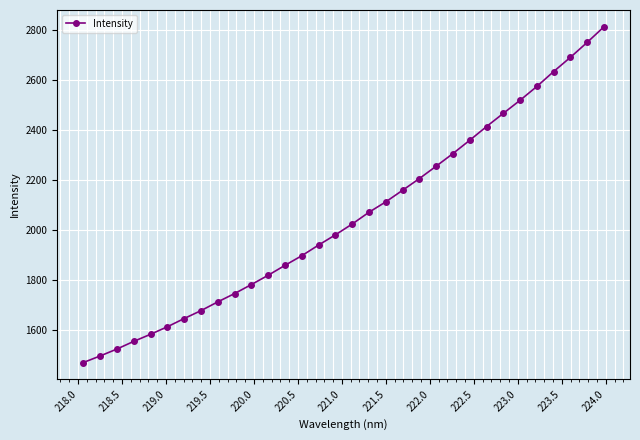

True or false: the data has more than 2 interior local peaks.

False